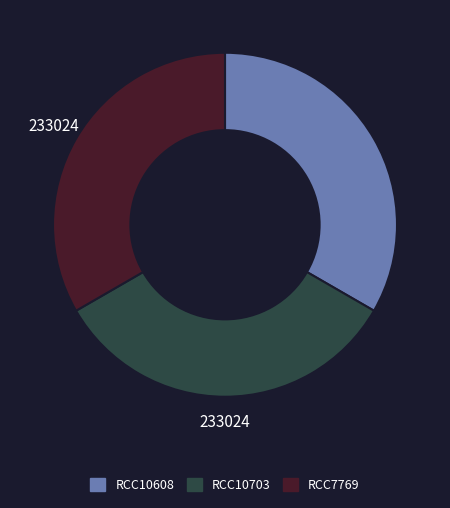

What is the ratio of the value at RCC10608 to the value at RCC10703?

1.0